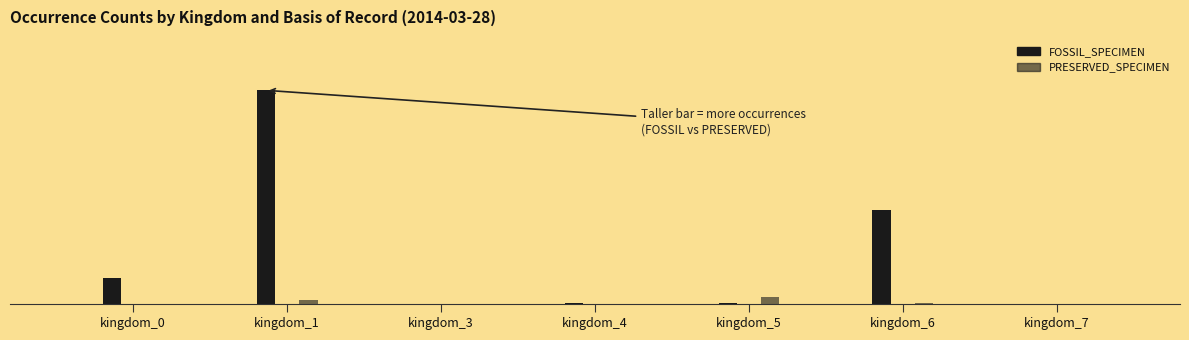

Is the value of PRESERVED_SPECIMEN at kingdom_5 greater than the value of FOSSIL_SPECIMEN at kingdom_4?

Yes